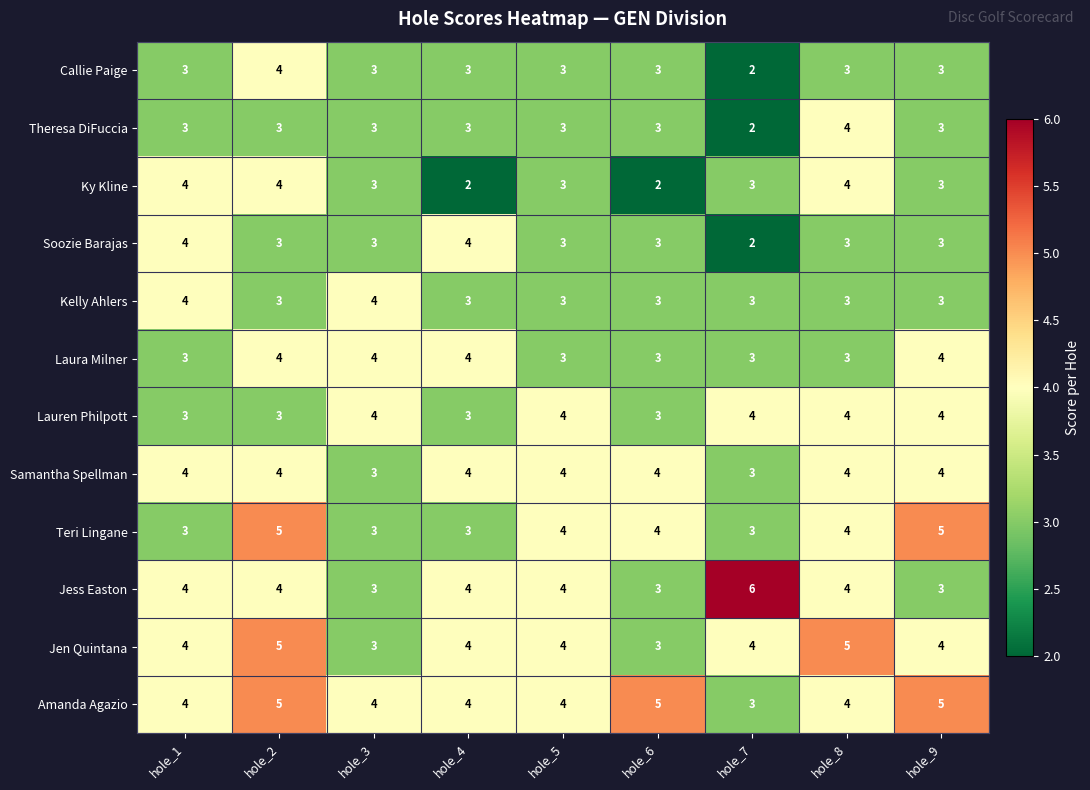

The Laura Milner series shows 4 at hole_6. True or false?

False